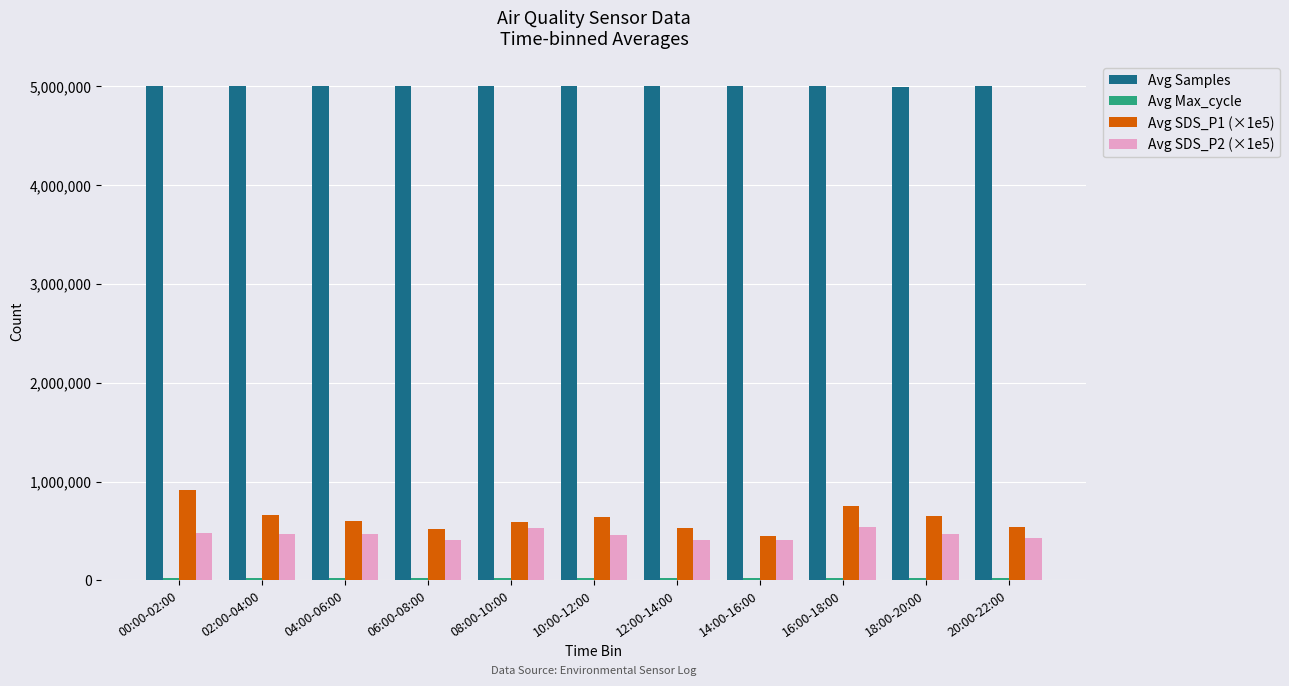

Which series has the largest range (max minus min)?

Avg SDS_P1 (×1e5)